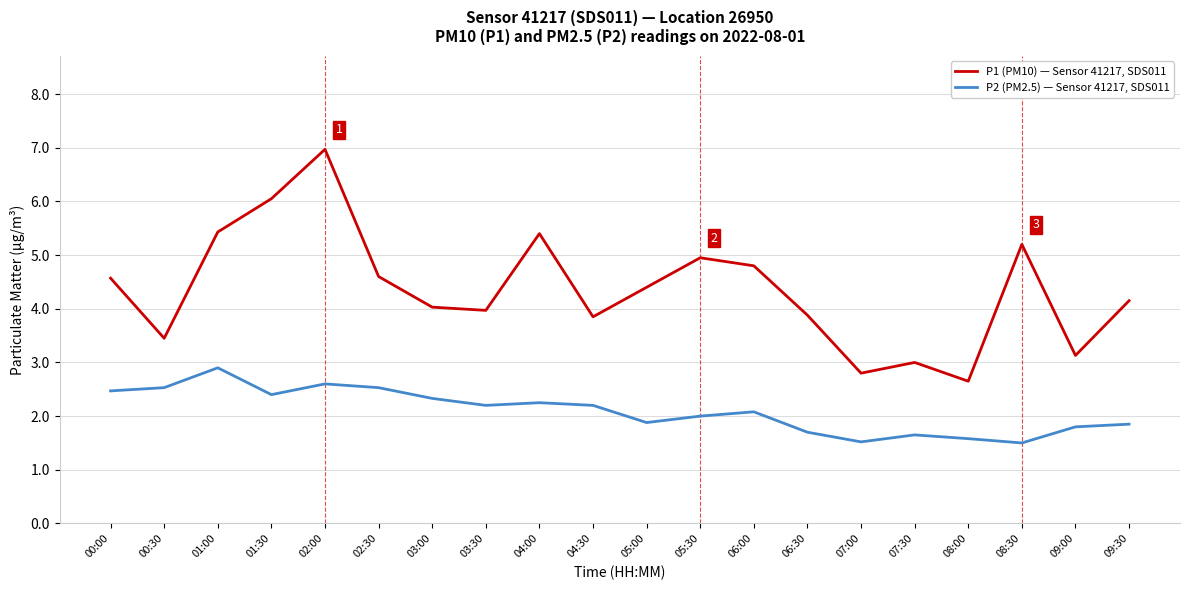

What position from the right is 08:30?

3